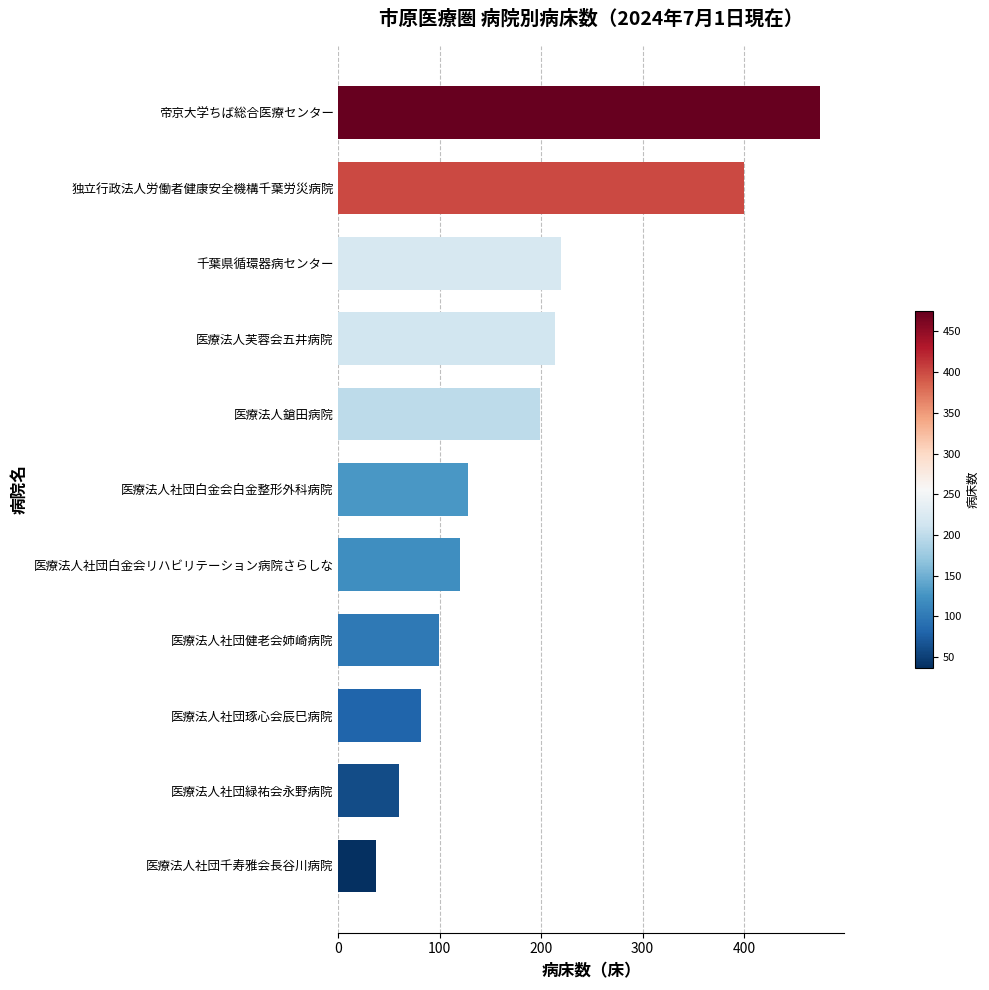

How many categories are shown in the chart?

11